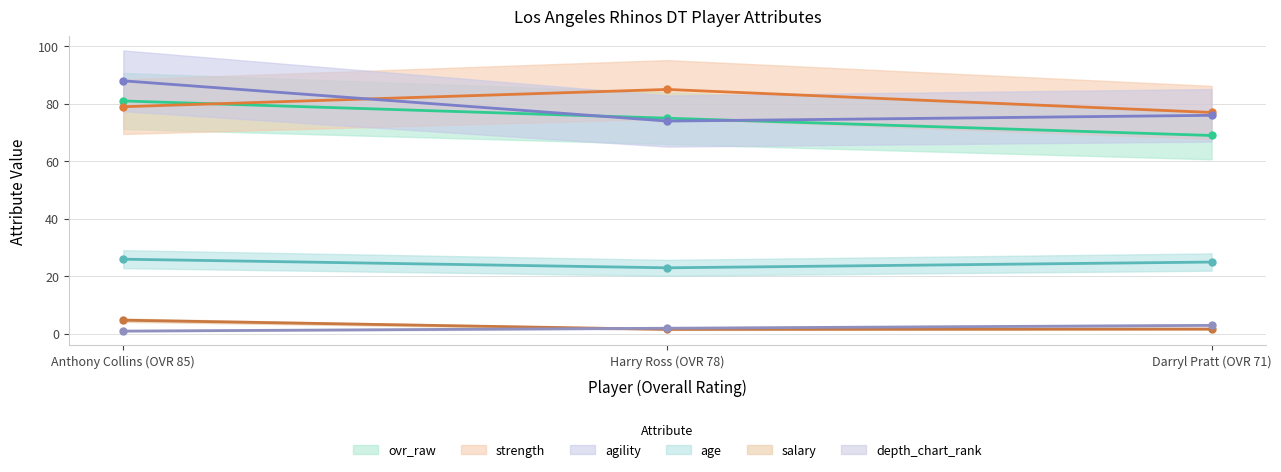

Reading left to right, transcribe all the data shown in this chart.

ovr_raw: 81.0	75.0	69.0
strength: 79.0	85.0	77.0
agility: 88.0	74.0	76.0
age: 26.0	23.0	25.0
salary: 4.8	1.6	1.7
depth_chart_rank: 1.0	2.0	3.0